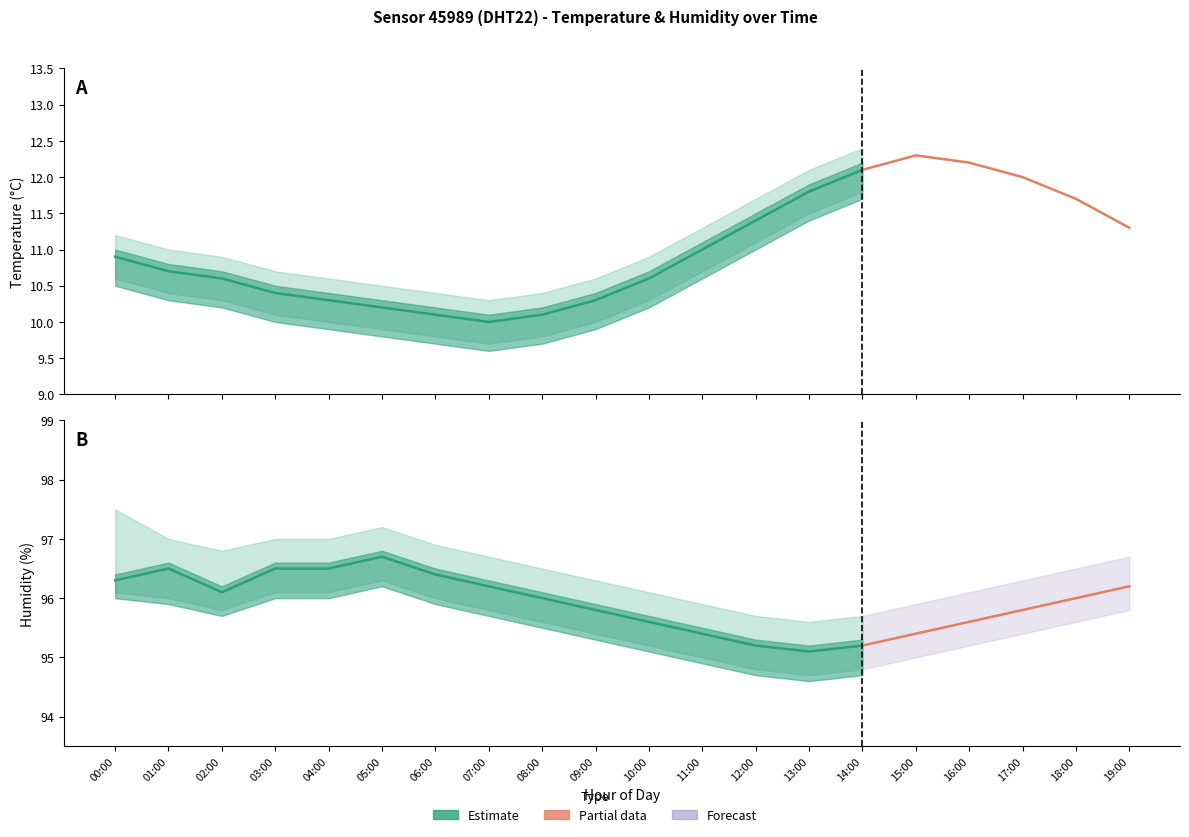

Reading left to right, extract all data points from this chart.

temperature: 00:00=10.9	01:00=10.7	02:00=10.6	03:00=10.4	04:00=10.3	05:00=10.2	06:00=10.1	07:00=10.0	08:00=10.1	09:00=10.3	10:00=10.6	11:00=11.0	12:00=11.4	13:00=11.8	14:00=12.1	15:00=12.3	16:00=12.2	17:00=12.0	18:00=11.7	19:00=11.3
temperature_upper: 00:00=11.2	01:00=11.0	02:00=10.9	03:00=10.7	04:00=10.6	05:00=10.5	06:00=10.4	07:00=10.3	08:00=10.4	09:00=10.6	10:00=10.9	11:00=11.3	12:00=11.7	13:00=12.1	14:00=12.4	15:00=12.6	16:00=12.5	17:00=12.3	18:00=12.0	19:00=11.6
temperature_lower: 00:00=10.6	01:00=10.4	02:00=10.3	03:00=10.1	04:00=10.0	05:00=9.9	06:00=9.8	07:00=9.7	08:00=9.8	09:00=10.0	10:00=10.3	11:00=10.7	12:00=11.1	13:00=11.5	14:00=11.8	15:00=12.0	16:00=11.9	17:00=11.7	18:00=11.4	19:00=11.0
humidity: 00:00=96.3	01:00=96.5	02:00=96.1	03:00=96.5	04:00=96.5	05:00=96.7	06:00=96.4	07:00=96.2	08:00=96.0	09:00=95.8	10:00=95.6	11:00=95.4	12:00=95.2	13:00=95.1	14:00=95.2	15:00=95.4	16:00=95.6	17:00=95.8	18:00=96.0	19:00=96.2
humidity_upper: 00:00=97.5	01:00=97.0	02:00=96.8	03:00=97.0	04:00=97.0	05:00=97.2	06:00=96.9	07:00=96.7	08:00=96.5	09:00=96.3	10:00=96.1	11:00=95.9	12:00=95.7	13:00=95.6	14:00=95.7	15:00=95.9	16:00=96.1	17:00=96.3	18:00=96.5	19:00=96.7
humidity_lower: 00:00=96.1	01:00=96.0	02:00=95.8	03:00=96.1	04:00=96.1	05:00=96.3	06:00=96.0	07:00=95.8	08:00=95.6	09:00=95.4	10:00=95.2	11:00=95.0	12:00=94.8	13:00=94.7	14:00=94.8	15:00=95.0	16:00=95.2	17:00=95.4	18:00=95.6	19:00=95.8